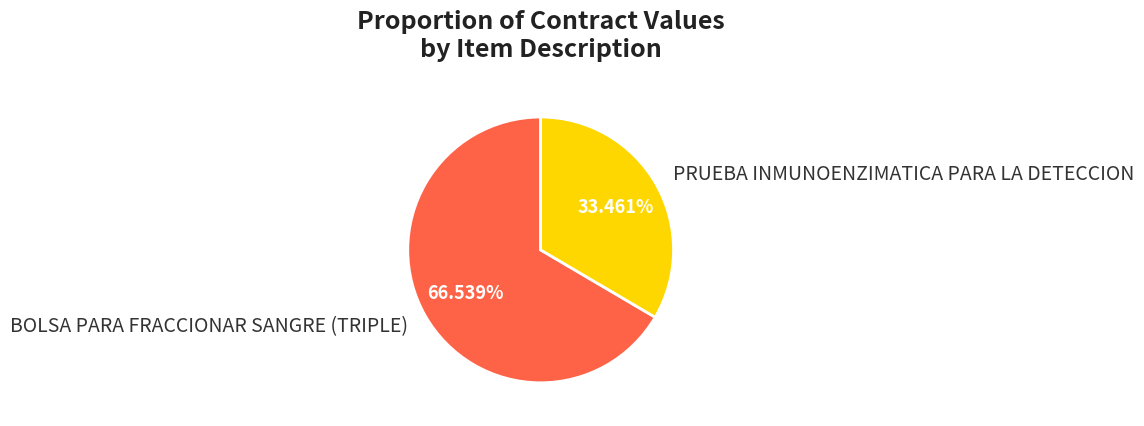

Count the number of slices in the pie.

2